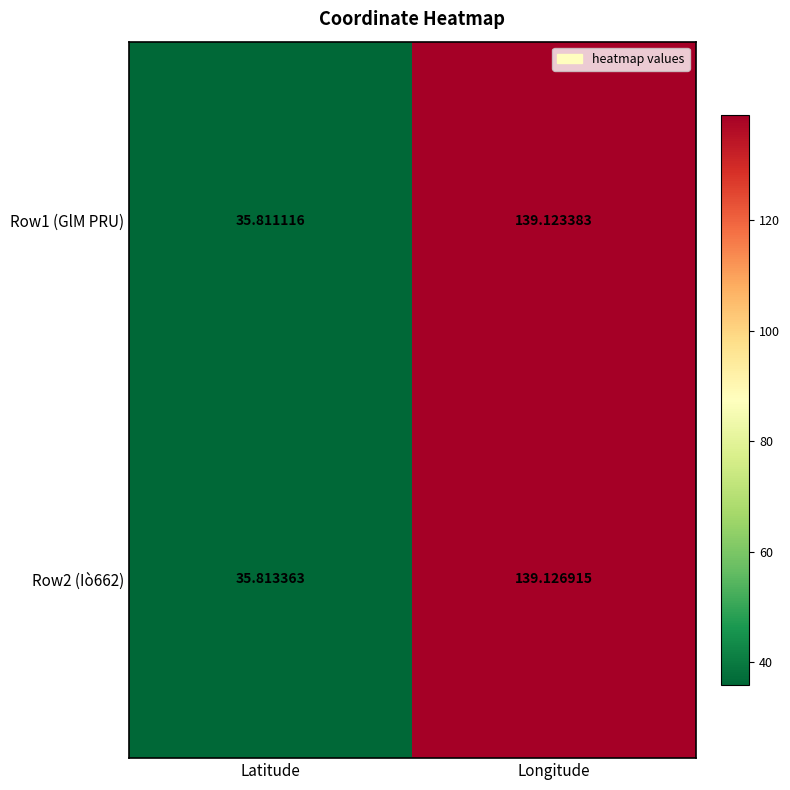

Which category has the highest value across all series?

Longitude